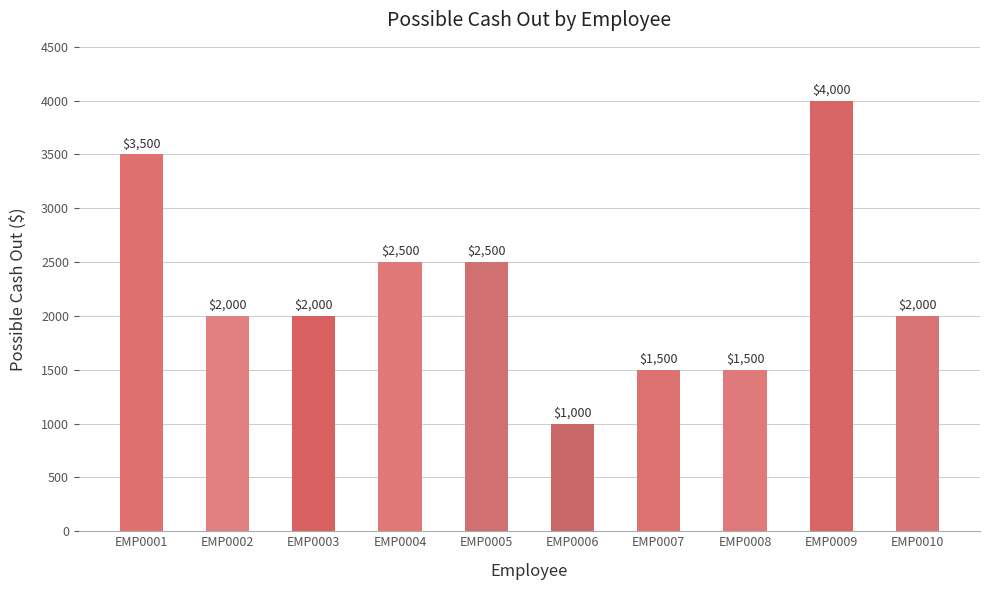

Where does the data first go above 2000?

EMP0001